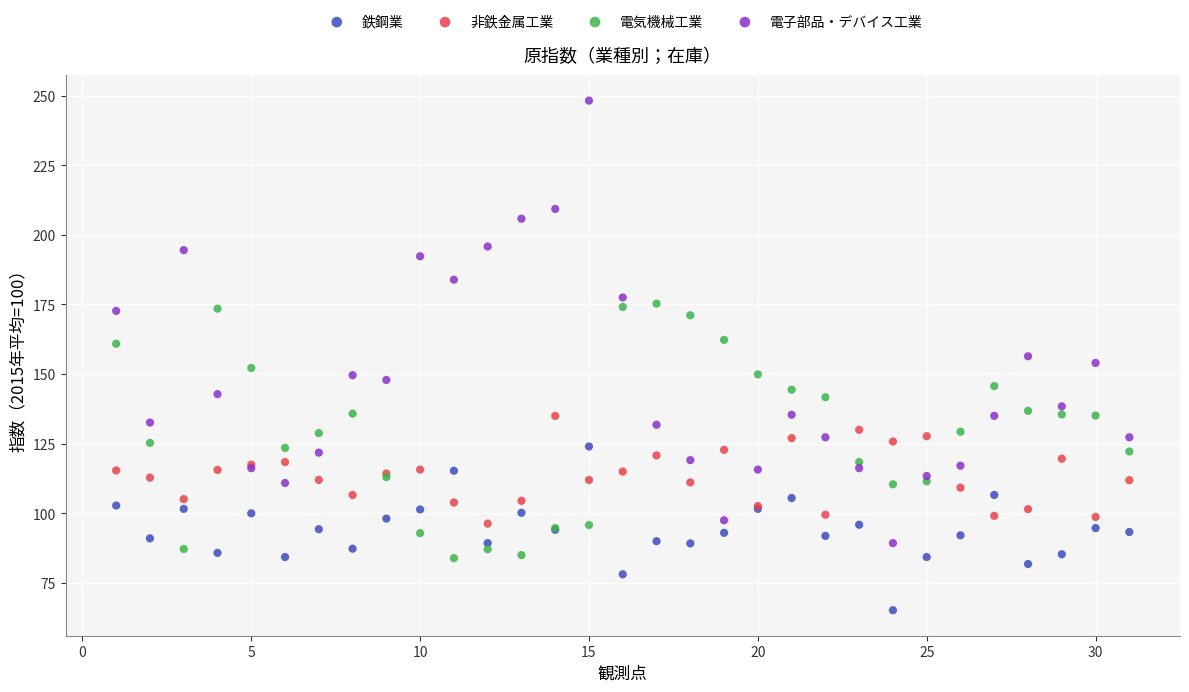

Which series contains the lowest Y value?

鉄鋼業